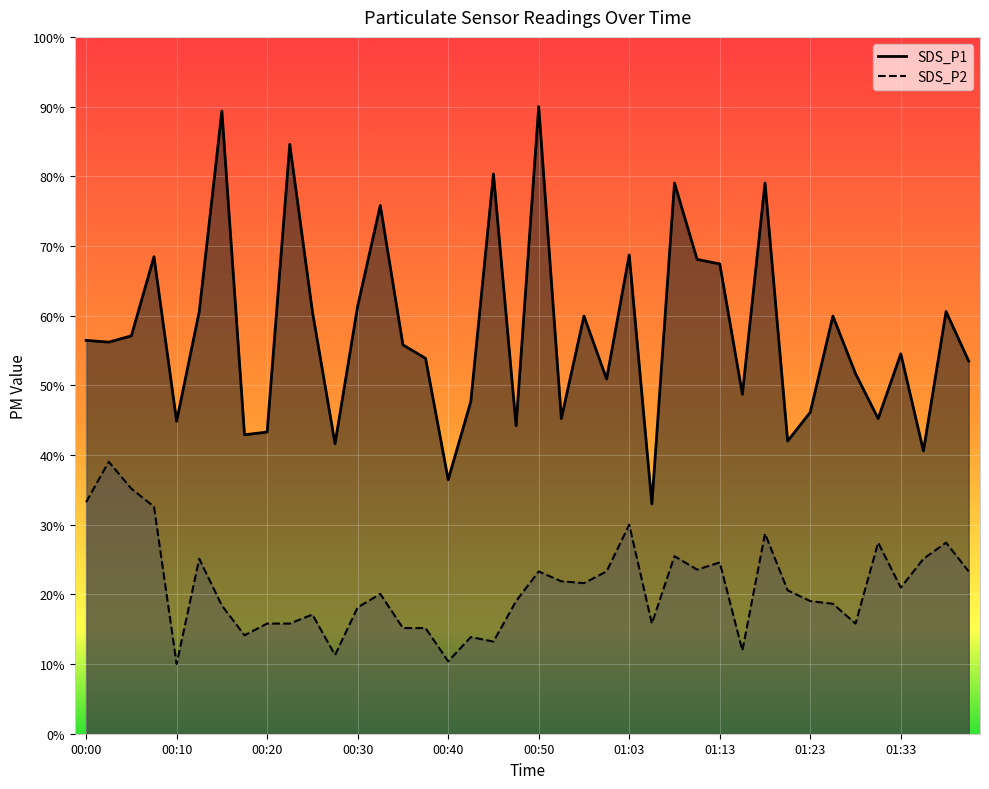

What is the minimum value for SDS_P1?

33.0